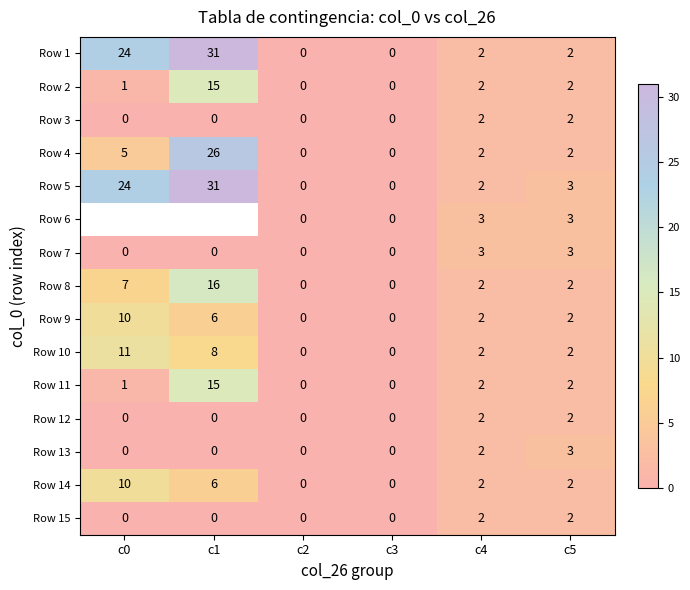

What is the sum of all Row 2 values?

20